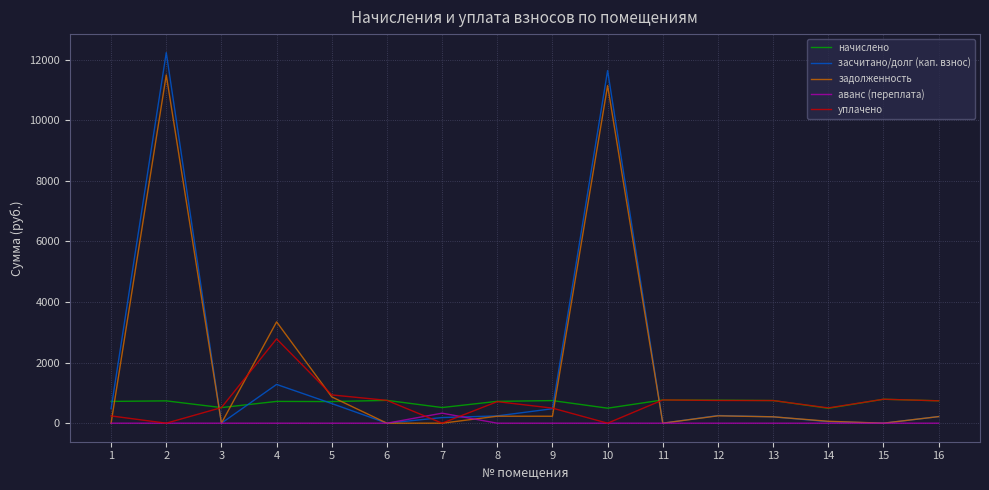

What is the total value across all series at 3?

1030.1